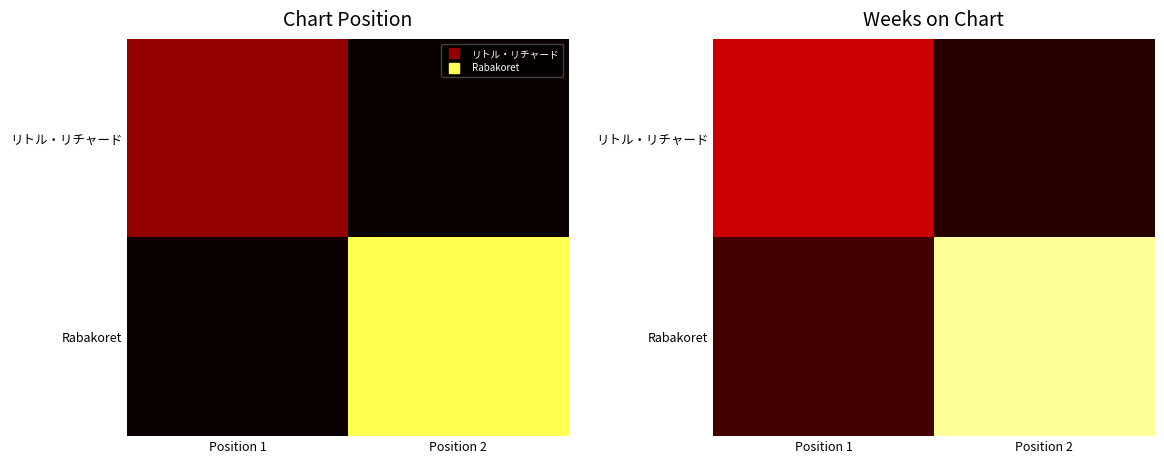

List the series in order of their peak value, lowest first.

リトル・リチャード, Rabakoret